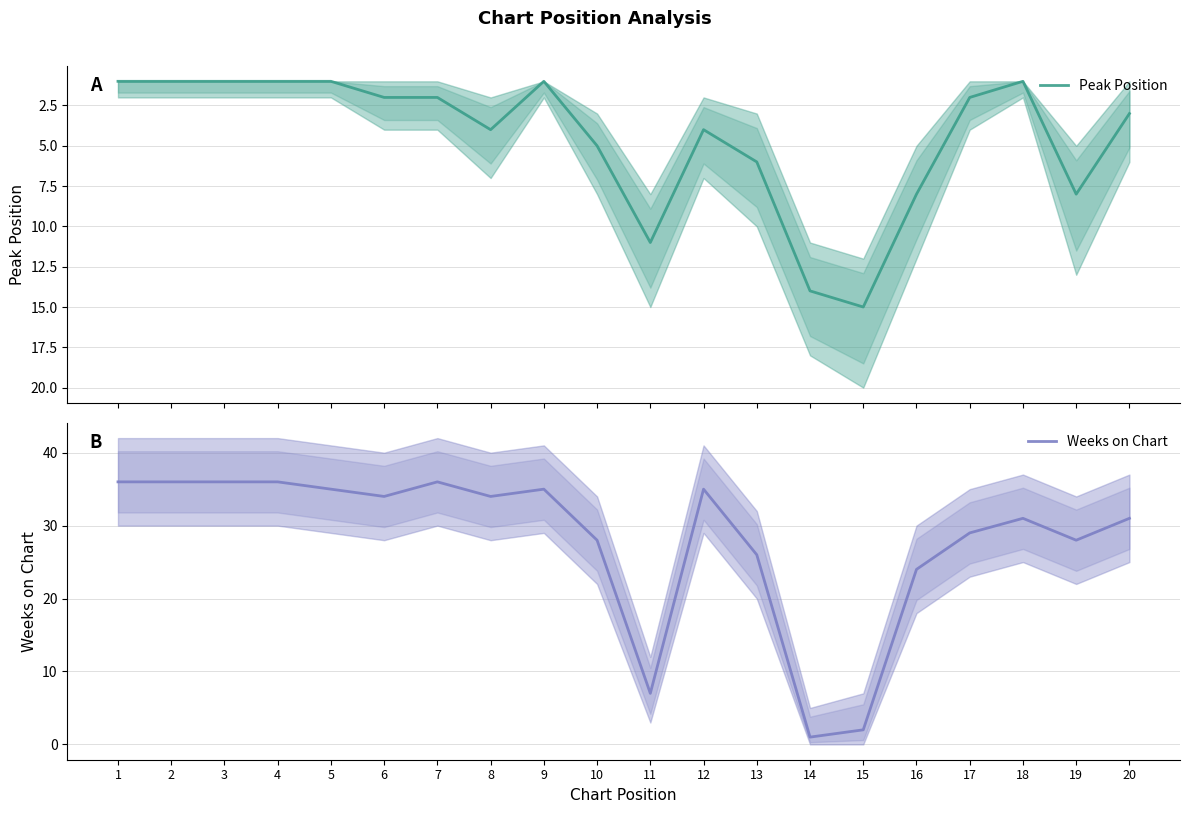

Is the value of Weeks on Chart at 2 greater than the value of Peak Position at 4?

Yes